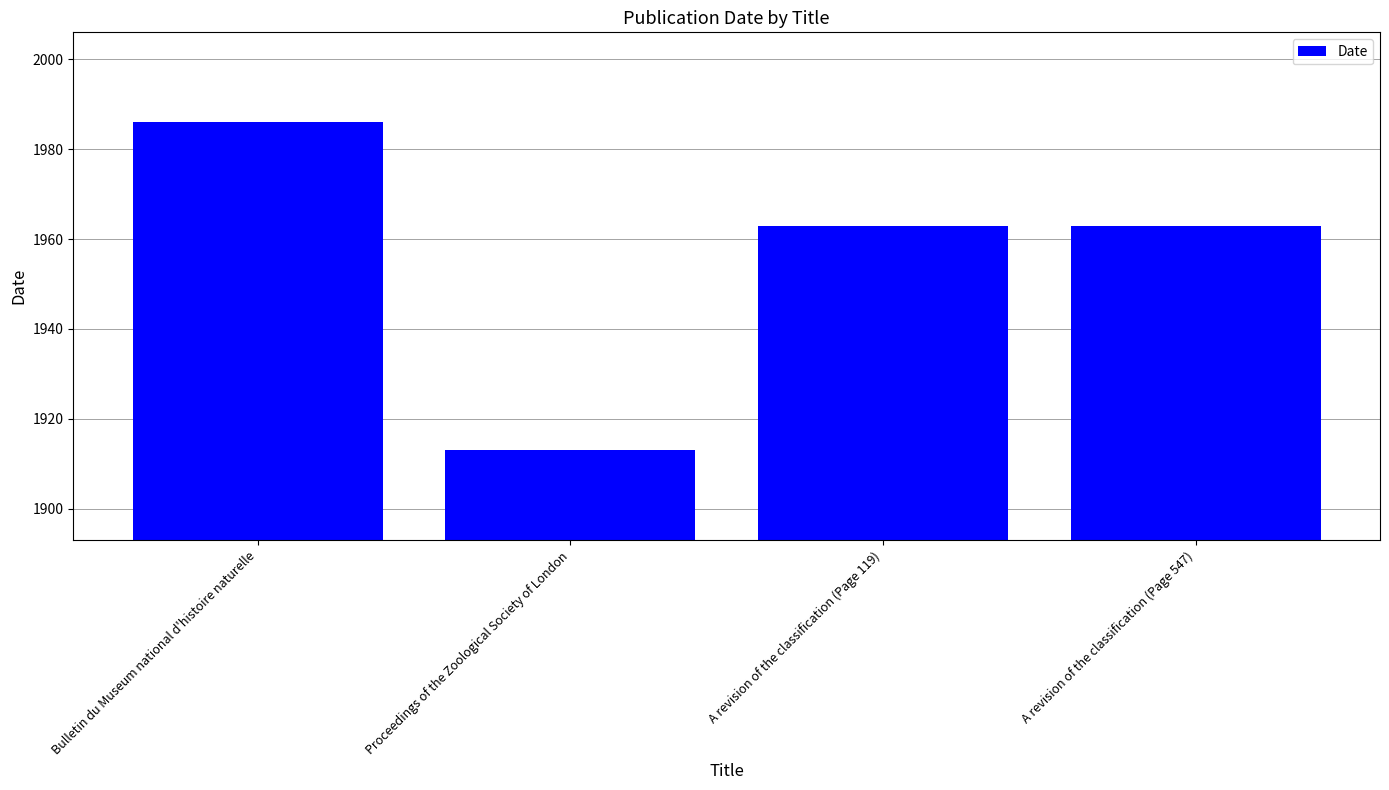

What is the label of the 1st bar from the left?

Bulletin du Museum national d'histoire naturelle